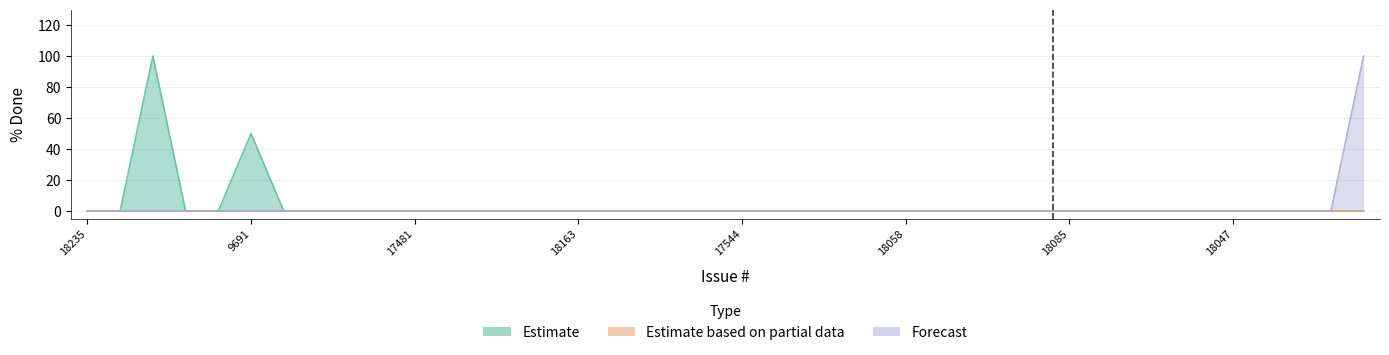

At how many categories does at least one series exceed 0?

3